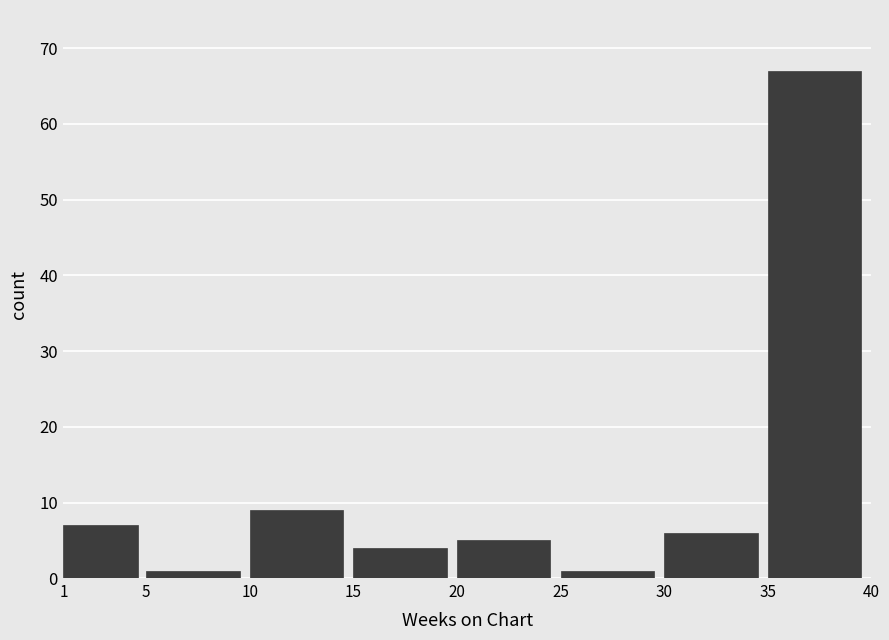

Reading left to right, transcribe this chart: for each bar, give the range it covers on the x-axis and its height. The values are not printed on the chart, so give them approximately, as read against the axis.

1 to 5: 7
5 to 10: 1
10 to 15: 9
15 to 20: 4
20 to 25: 5
25 to 30: 1
30 to 35: 6
35 to 40: 67